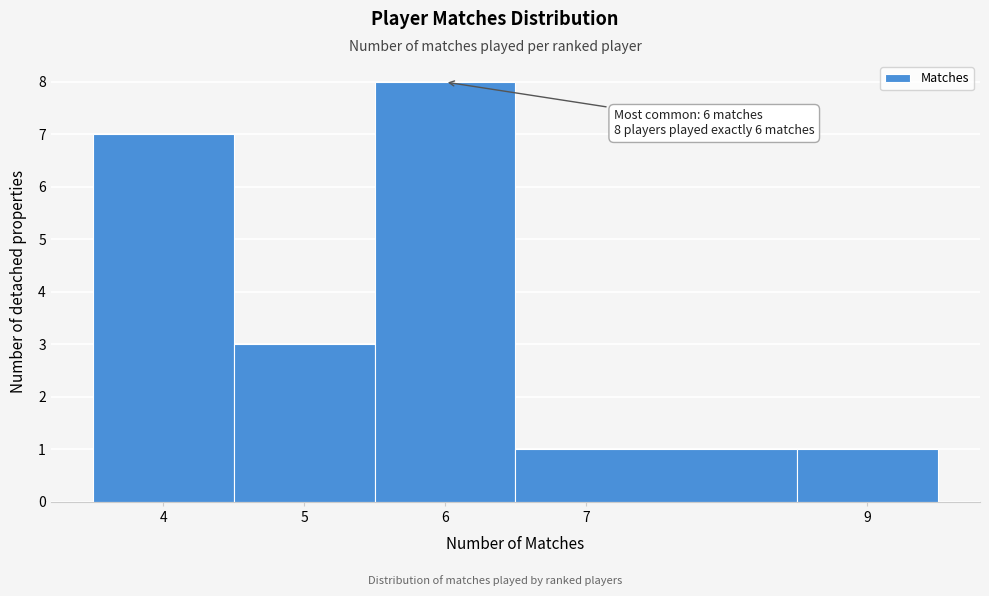

Which range on the x-axis has the tallest bar?

5.5 to 6.5